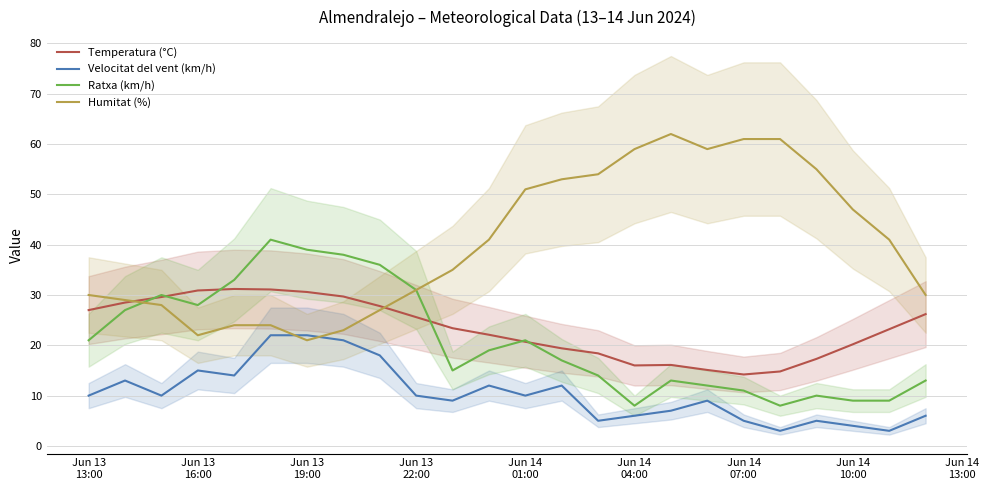

True or false: Velocitat del vent (km/h) and Temperatura (°C) intersect in this chart.

False